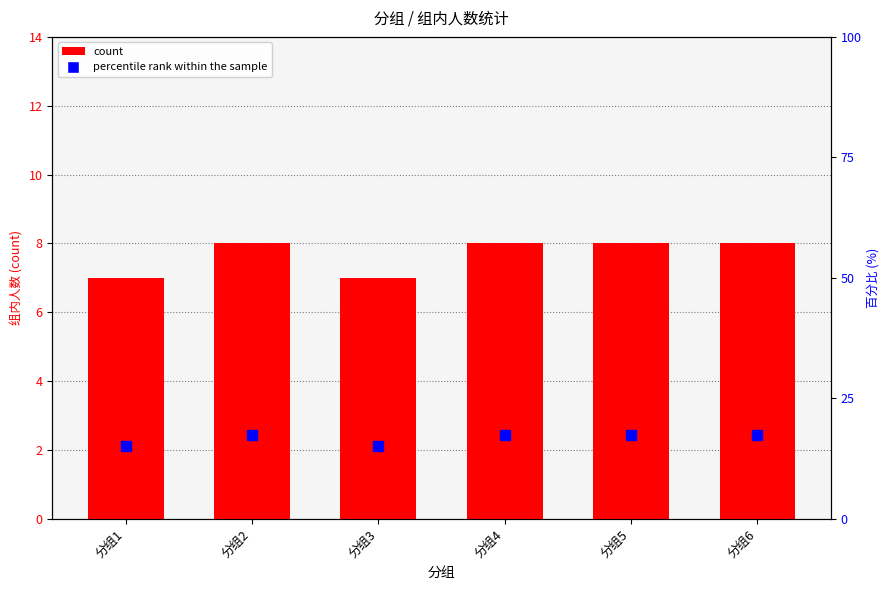

What is the minimum value for count?

7.0